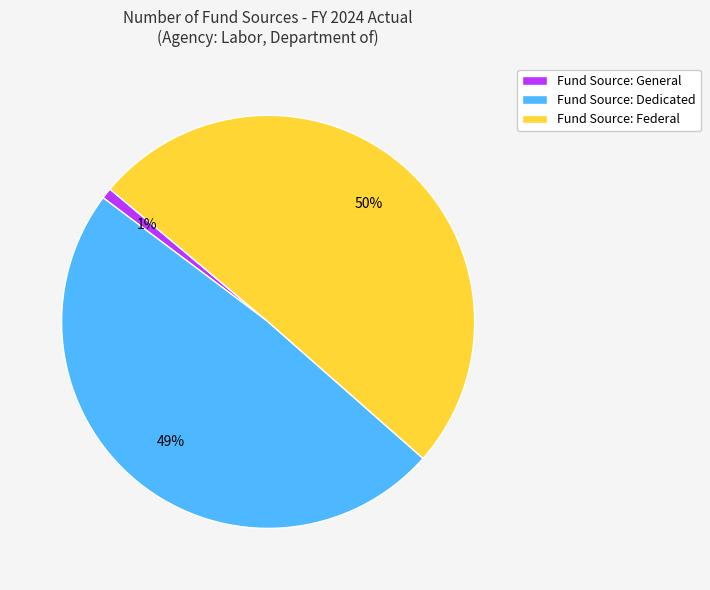

Between Fund Source: General and Fund Source: Dedicated, which is larger?

Fund Source: Dedicated